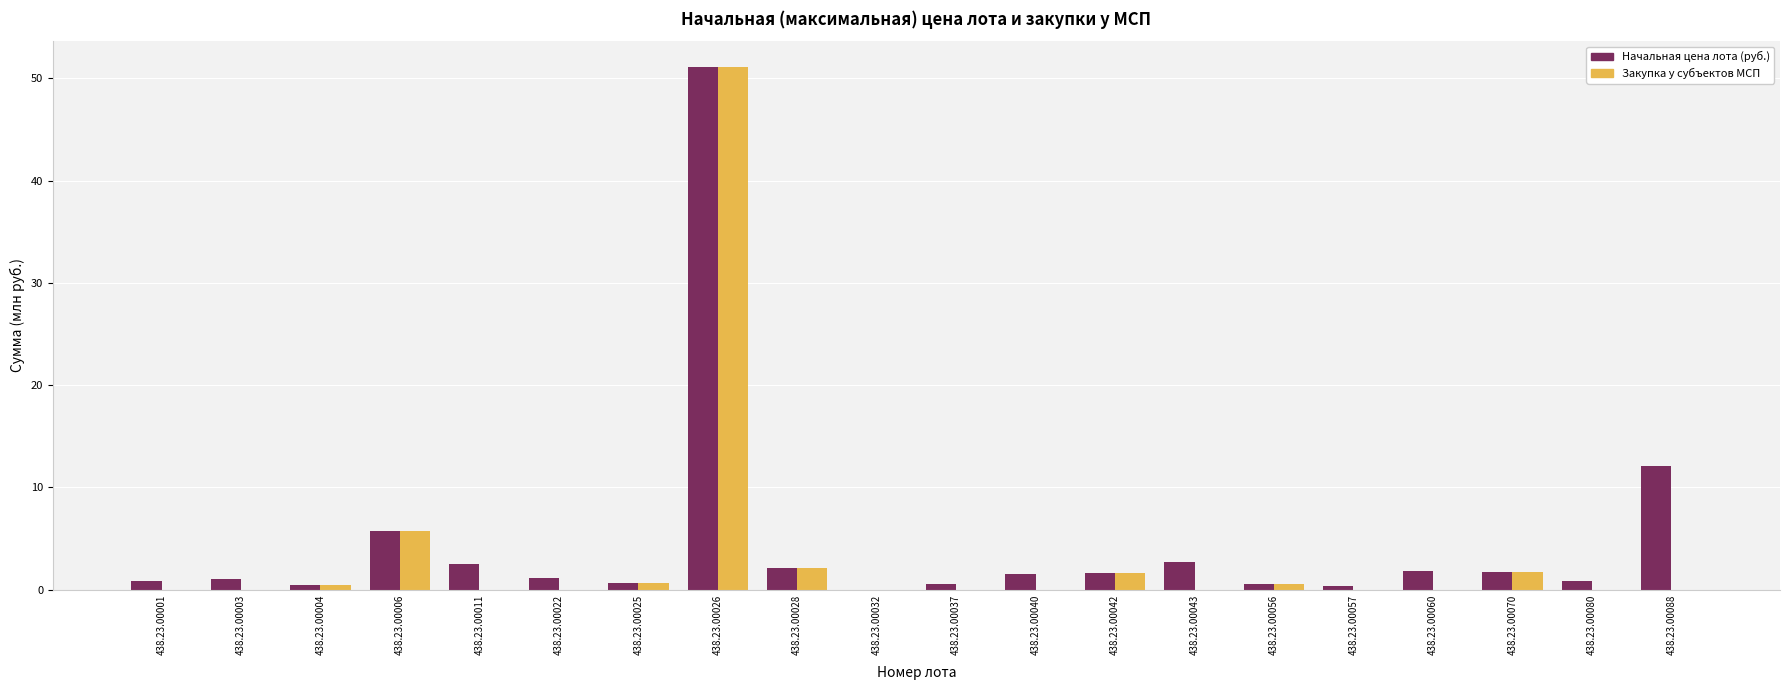

What is the sum of all Начальная цена лота (руб.) values?

89.6